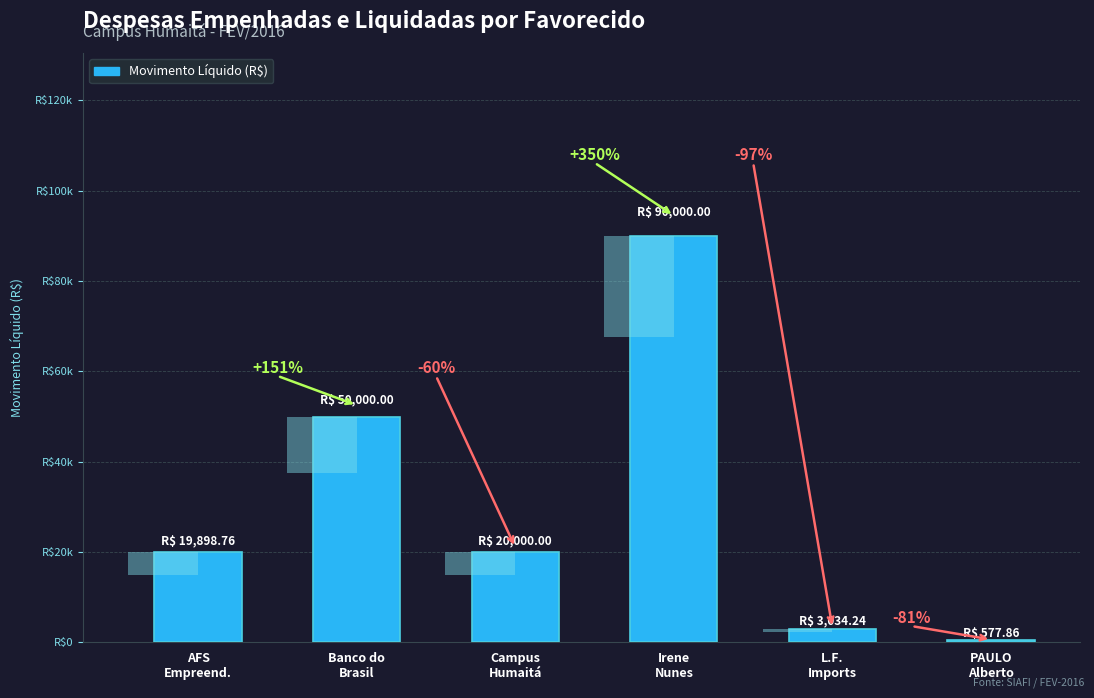

What is the change in value from AFS
Empreend. to PAULO
Alberto?

-19320.9